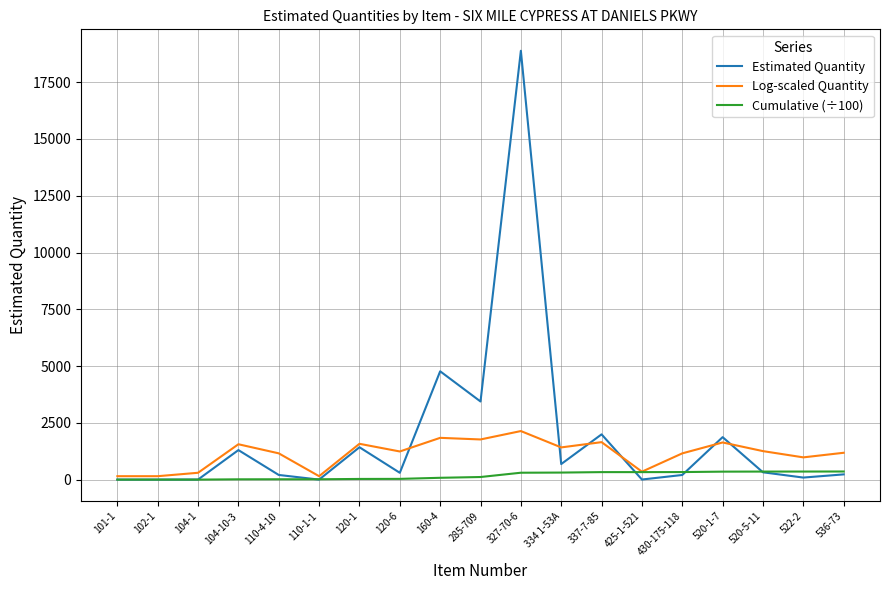

Which series has the largest range (max minus min)?

Estimated Quantity